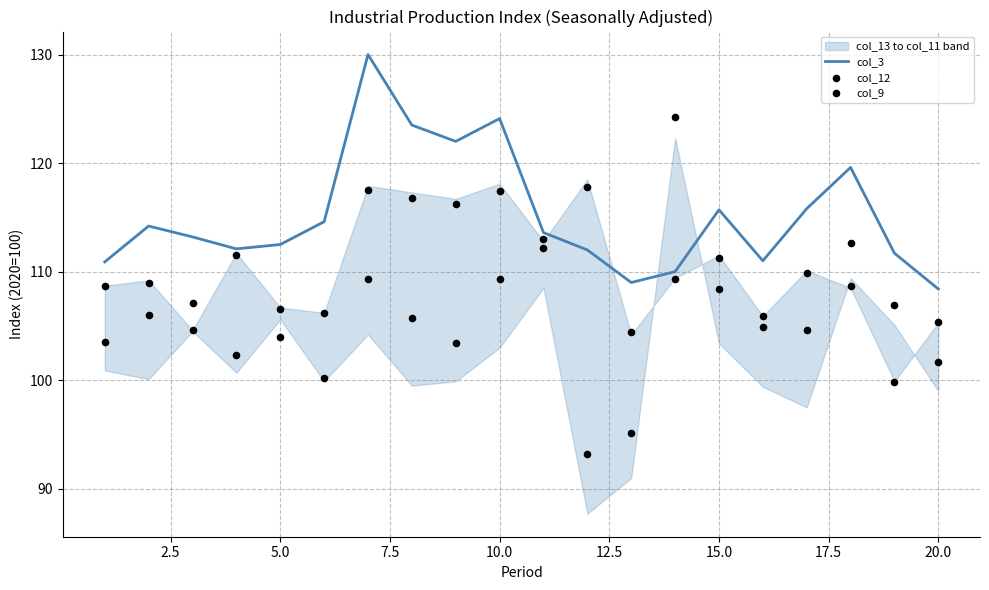

Is the value of col_3 at 15.0 greater than the value of col_12 at 12.5?

Yes